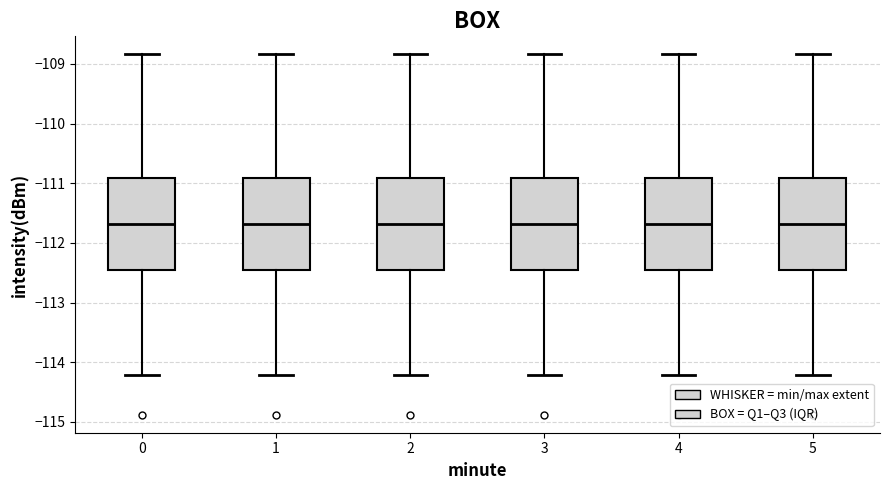

Where does the lower whisker of the box at x = 4 end on the y-axis? The values are not printed on the chart, so give them approximately, as read against the axis.

-114.2